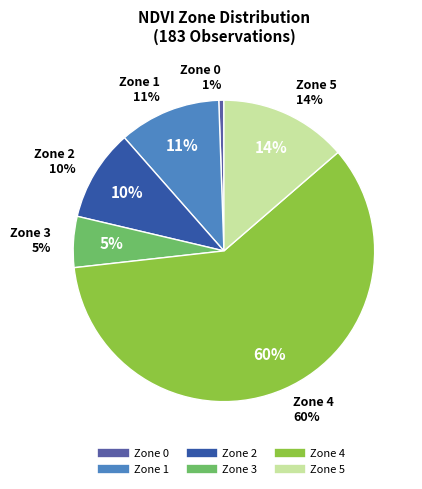

What percentage is the Zone 3 slice, to the nearest percent?

5%